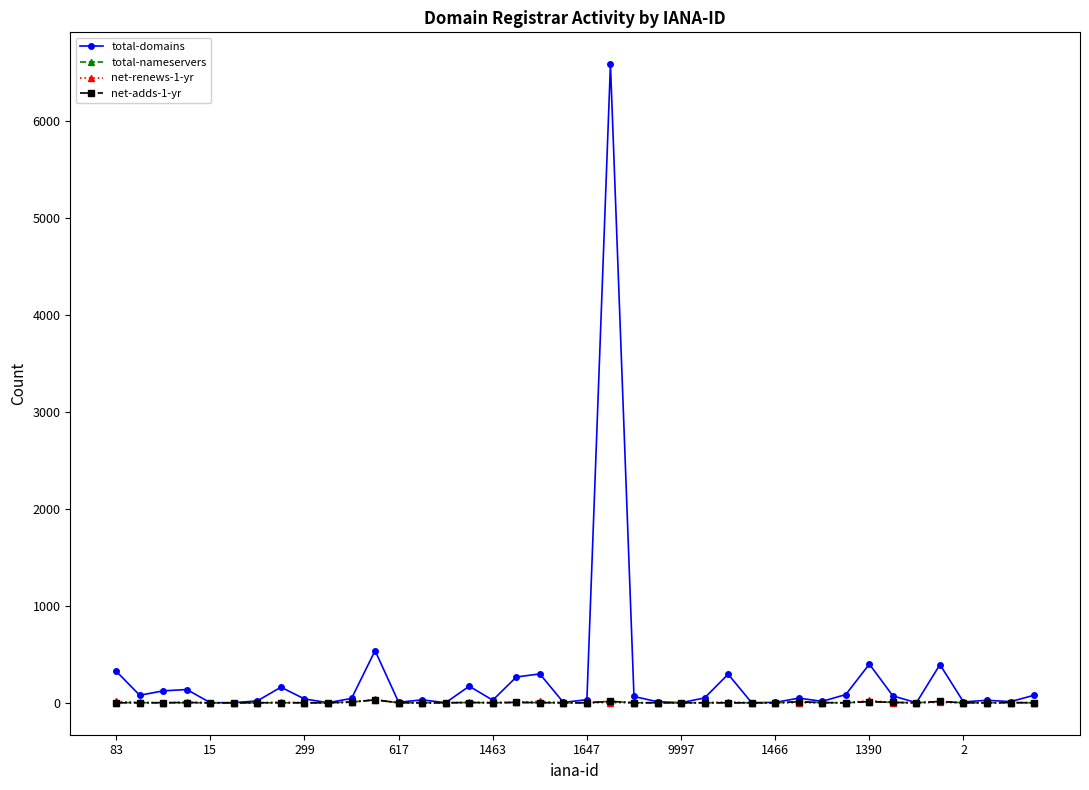

True or false: total-nameservers has more than 1 interior local peaks.

True